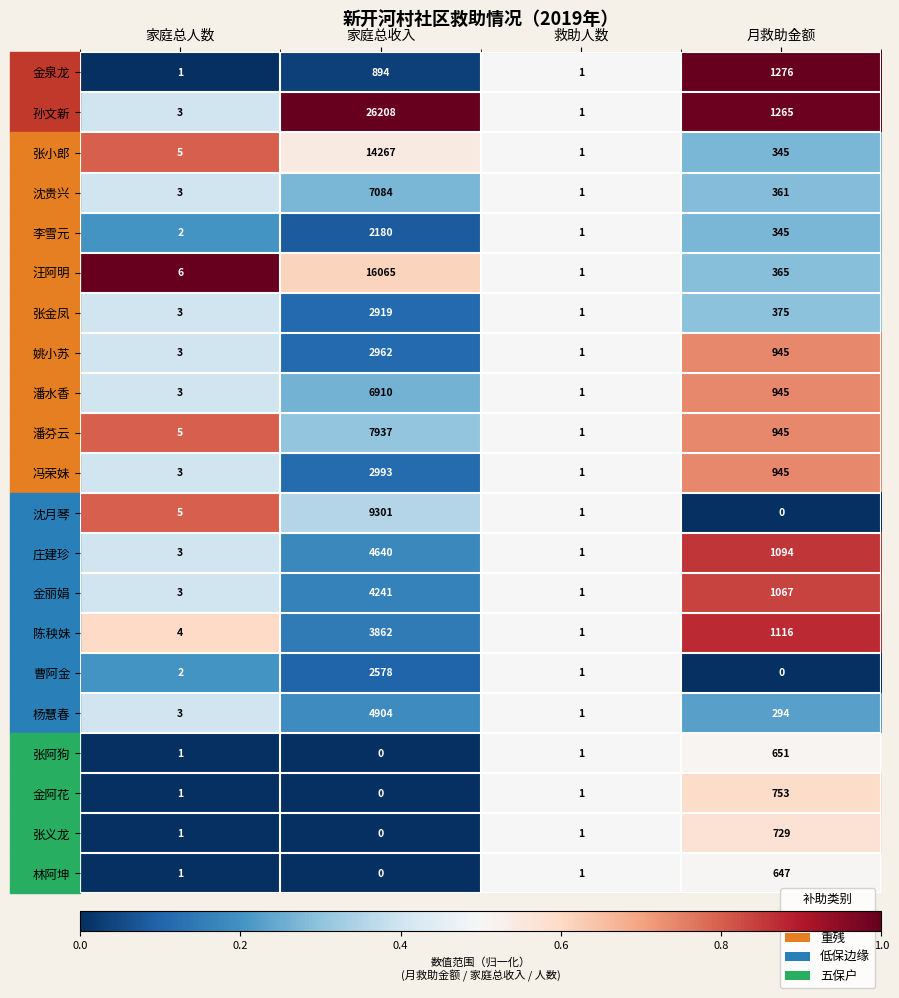

True or false: 杨慧春 has a value of 294 at 月救助金额.

True